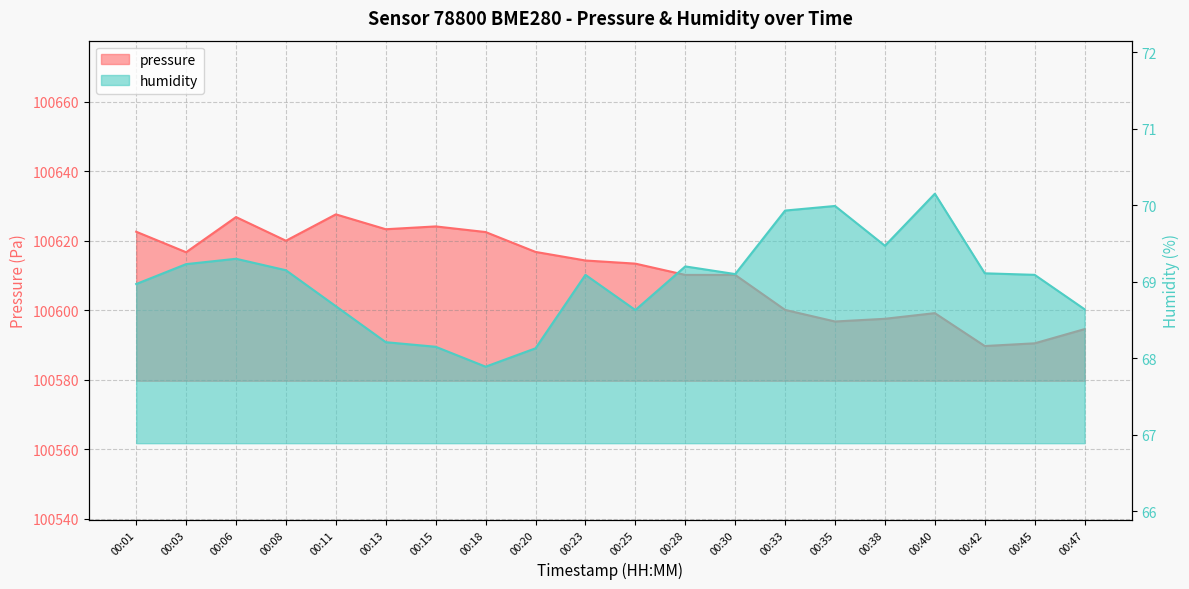

True or false: humidity and pressure cross at least once.

False